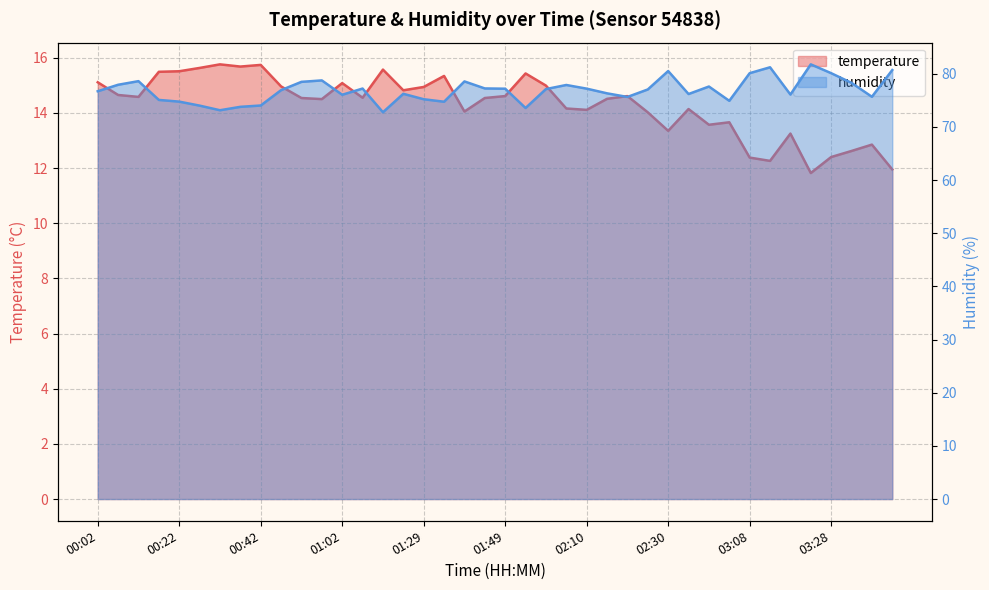

At which category does temperature reach its first local valley?

00:12